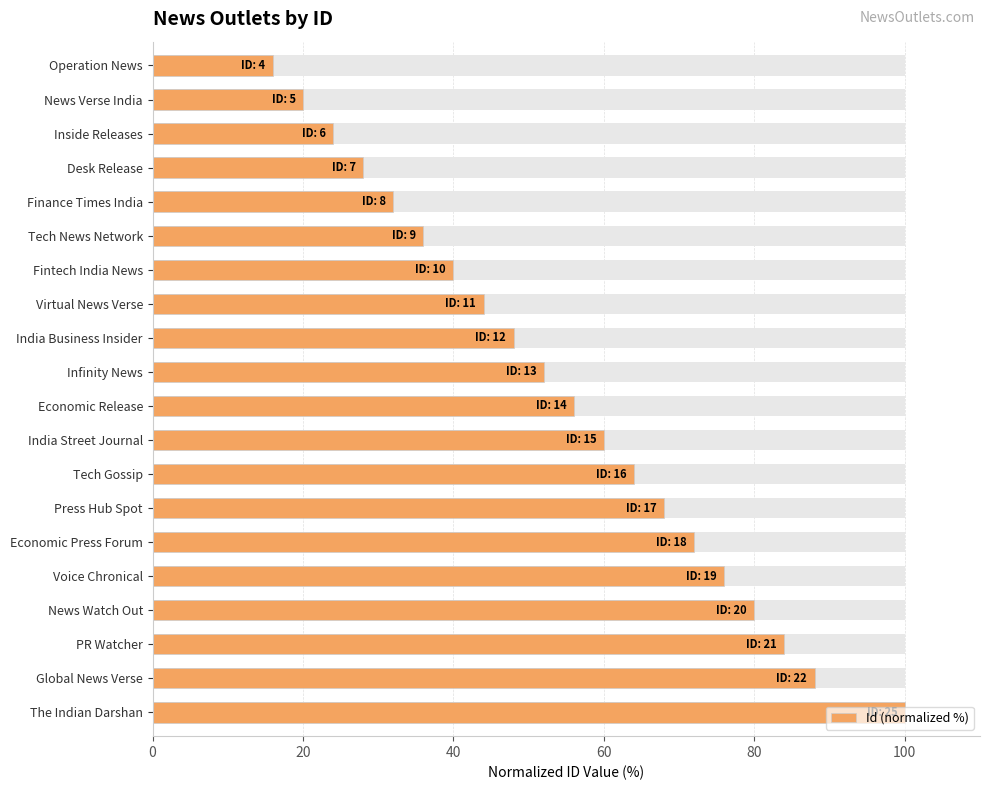

What is the maximum value shown in the chart?

100.0